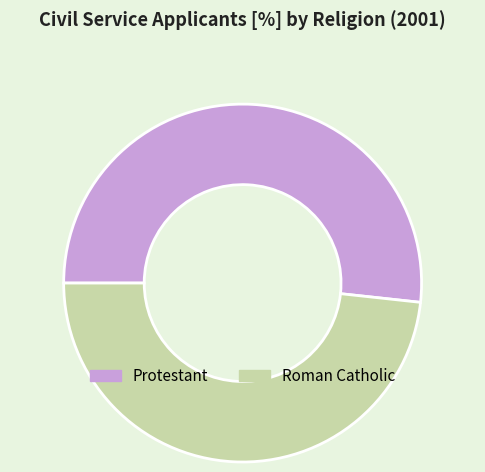

Which category has the biggest portion of the pie?

Protestant